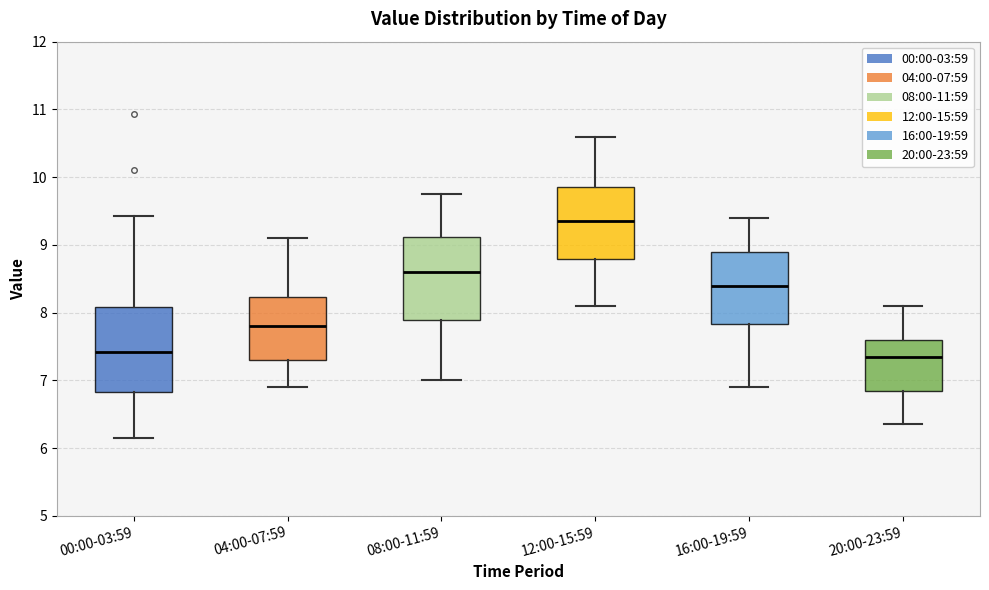

Where does the upper whisker of the box for 12:00-15:59 end on the y-axis? The values are not printed on the chart, so give them approximately, as read against the axis.

10.6